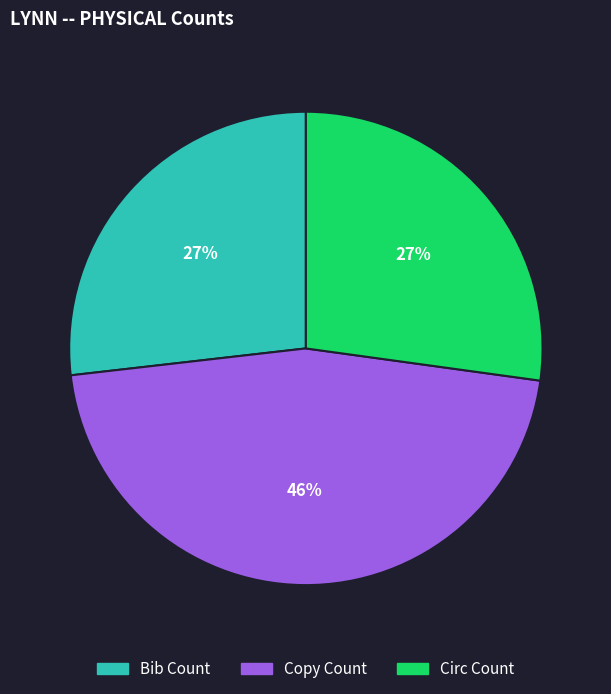

Is there any slice that represents more than half of the pie?

No